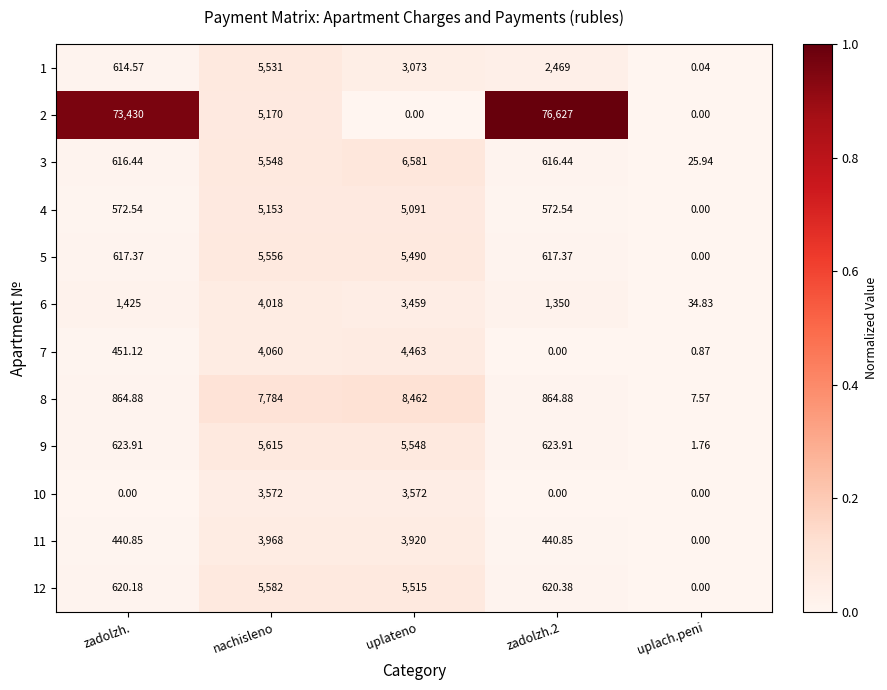

Which series changed the most between nachisleno and uplateno?

2